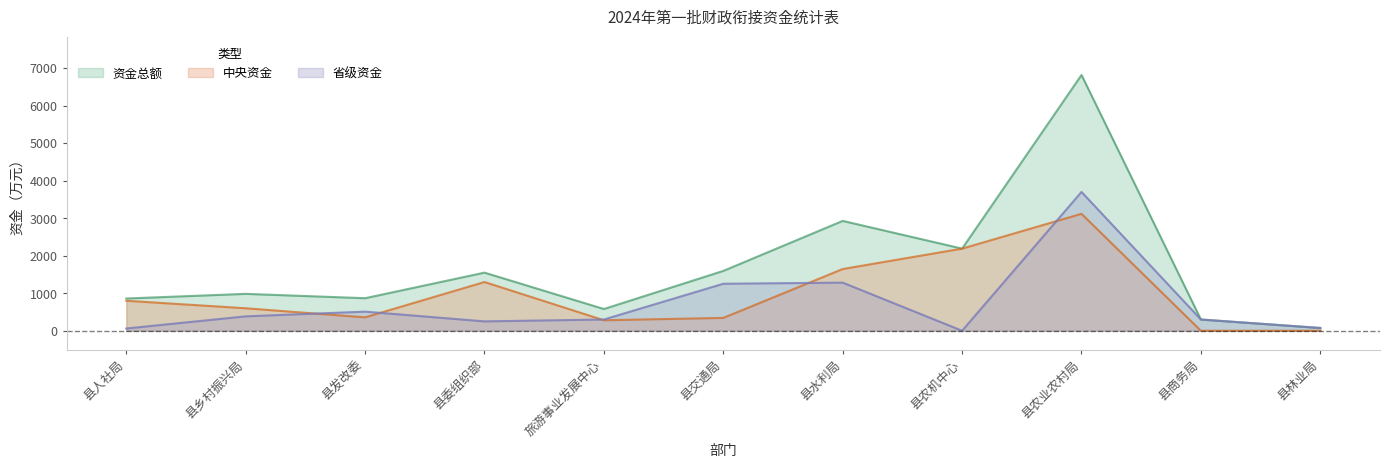

At which label does 中央资金 first exceed 600?

县人社局